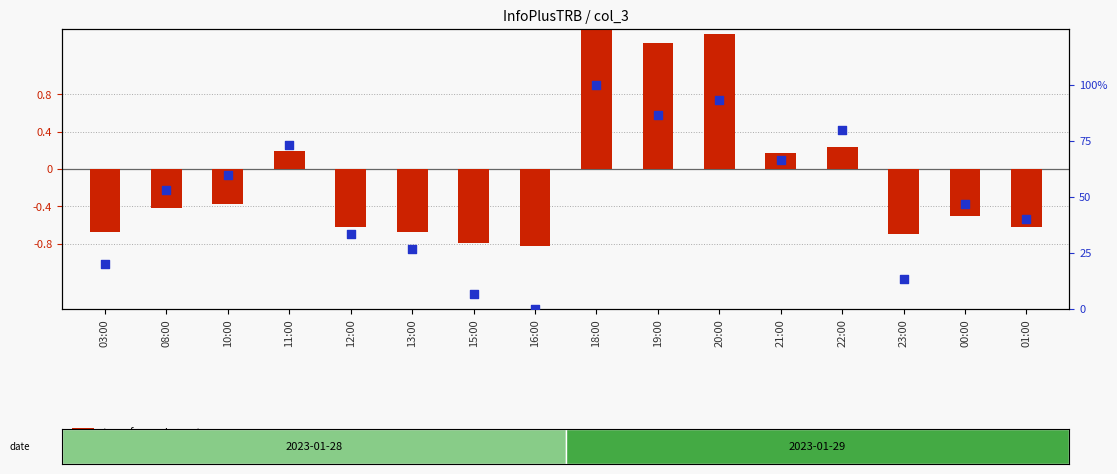

Which series reaches the maximum Y coordinate?

transformed count